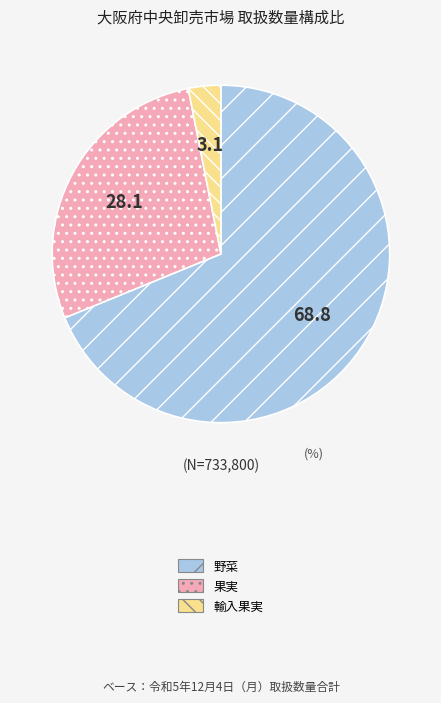

Do 野菜 and 果実 together represent more than half of the pie?

Yes